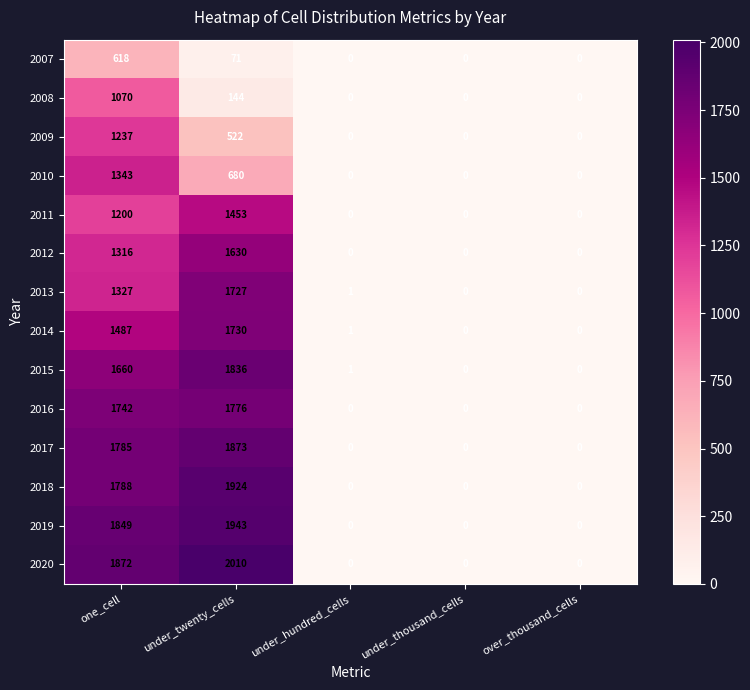

At which category is the sum across all series the highest?

one_cell